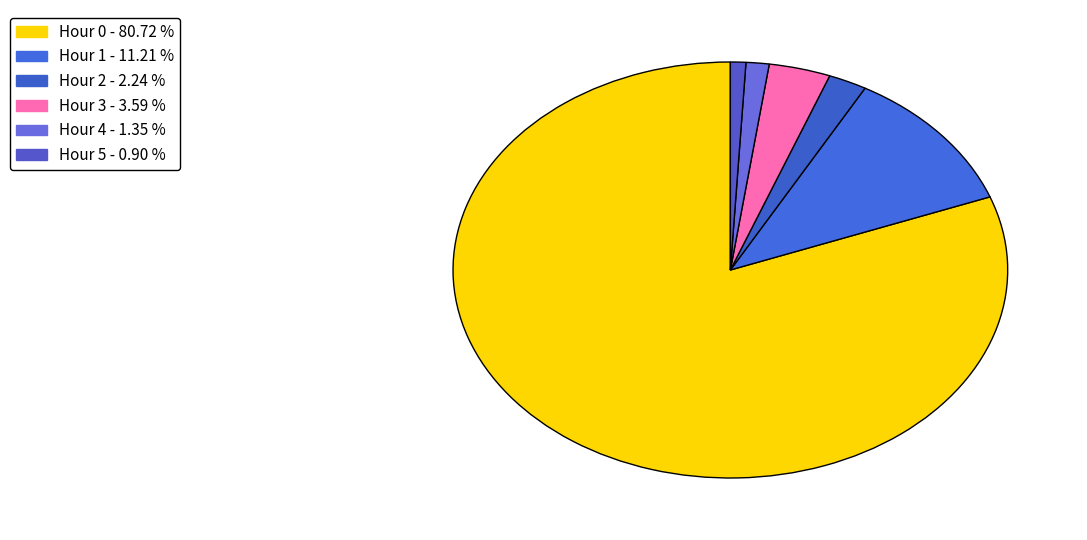

How many segments does this pie chart have?

6